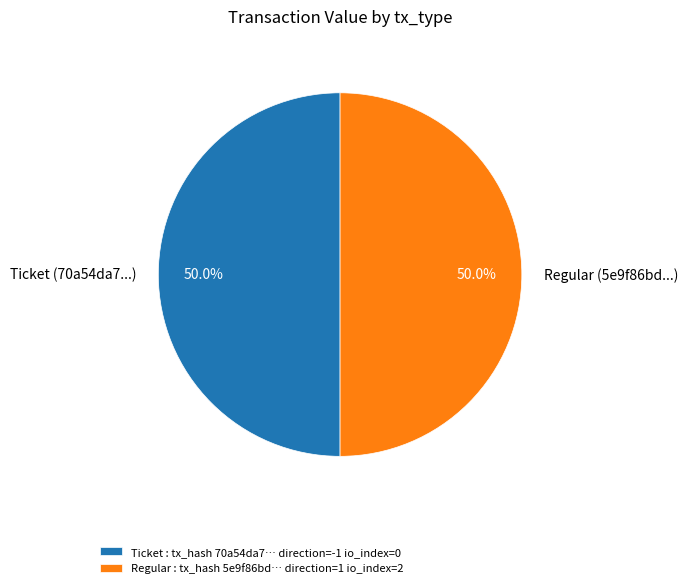

Approximately how many times larger is the value at Ticket (70a54da7...) compared to Regular (5e9f86bd...)?

1.0